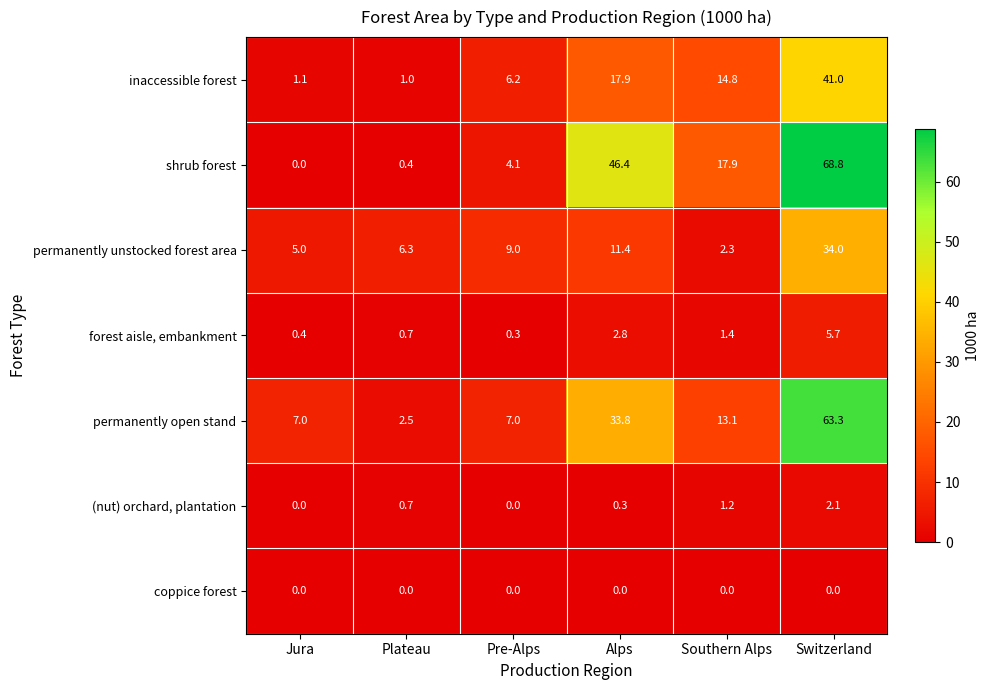

What is the difference between the highest and lowest values at Plateau?

6.3